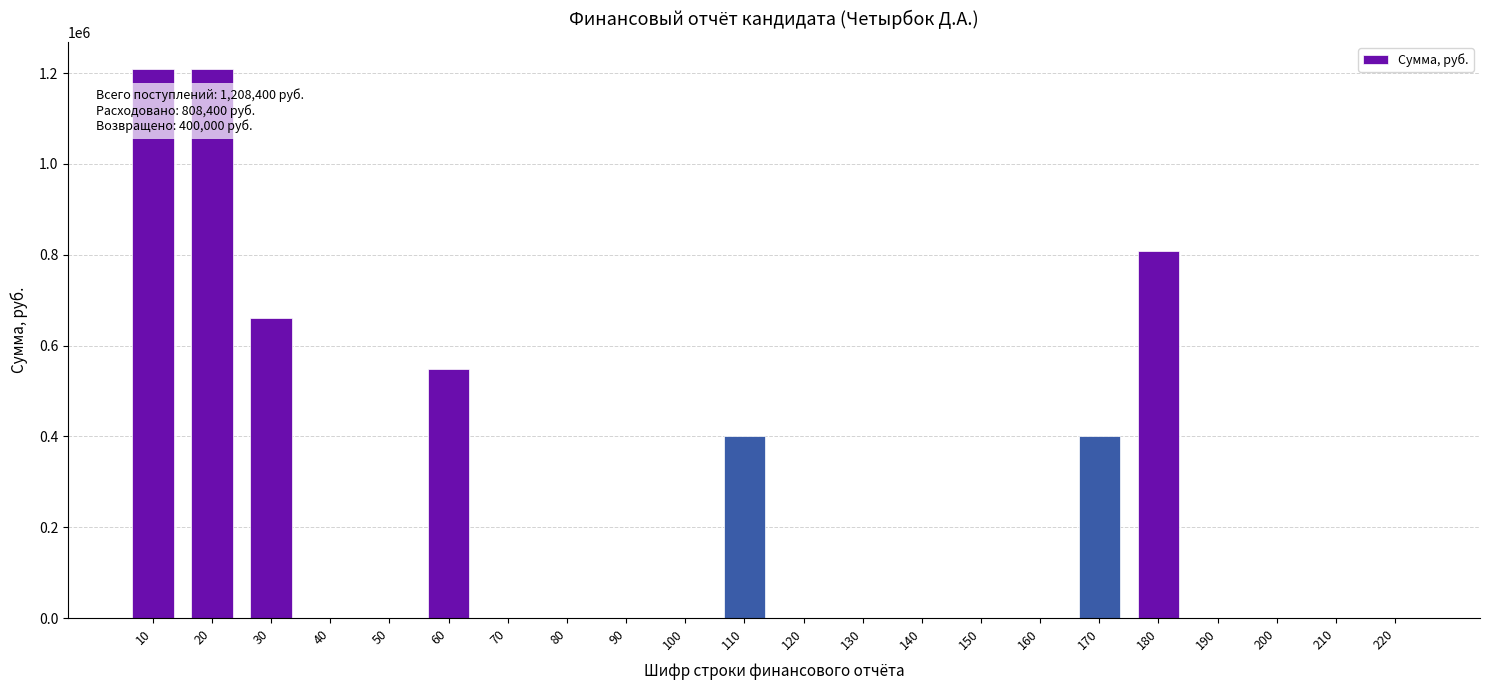

Reading right to left, extract all data points from this chart.

220=0	210=0	200=0	190=0	180=808400	170=400000	160=0	150=0	140=0	130=0	120=0	110=400000	100=0	90=0	80=0	70=0	60=548400	50=0	40=0	30=660000	20=1208400	10=1208400